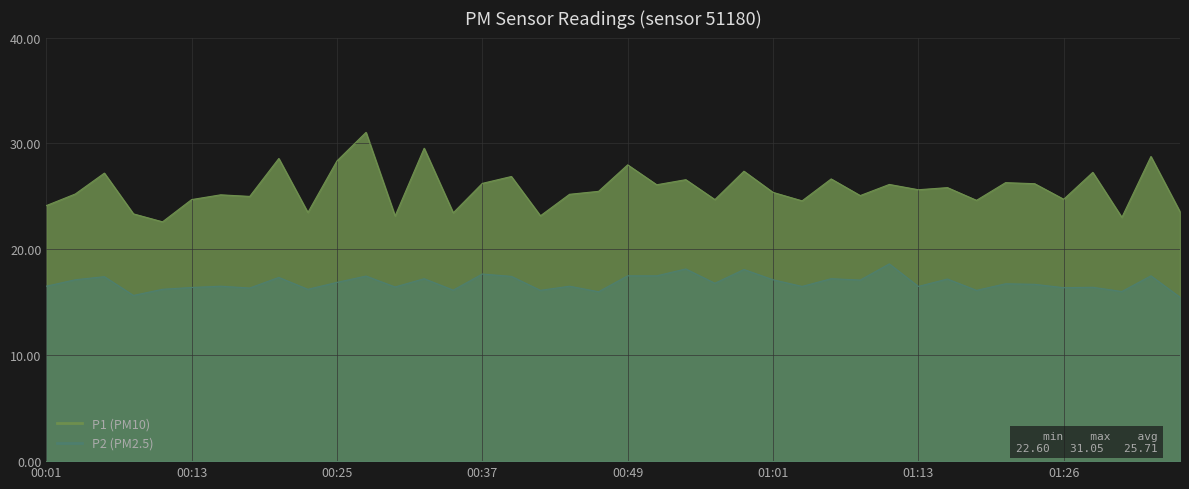

What is the label of the 26th point from the left?

01:01